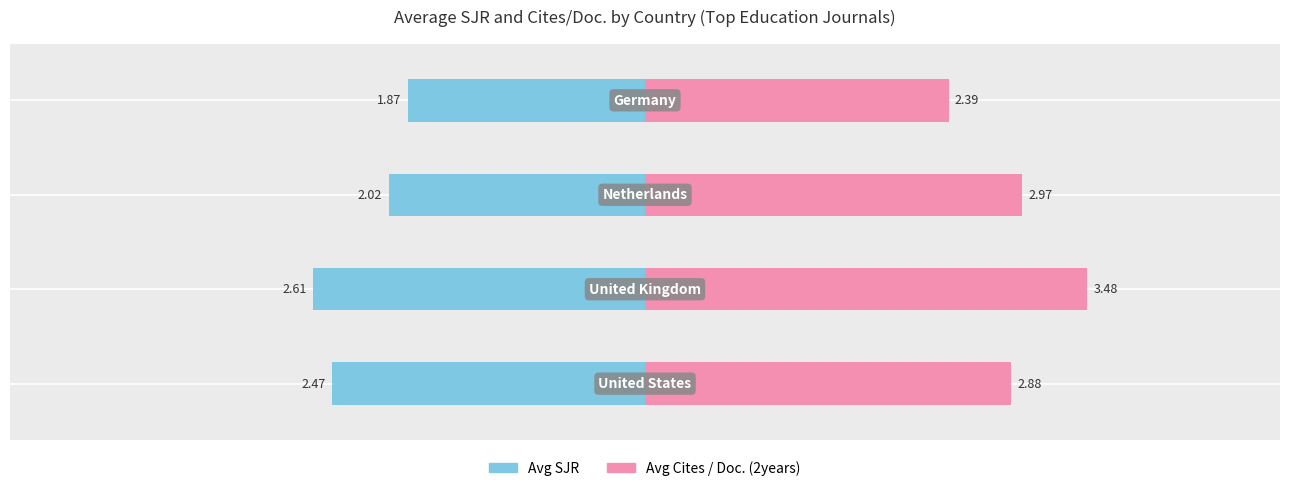

List the series in order of their overall mean, highest first.

Avg Cites / Doc. (2years), Avg SJR